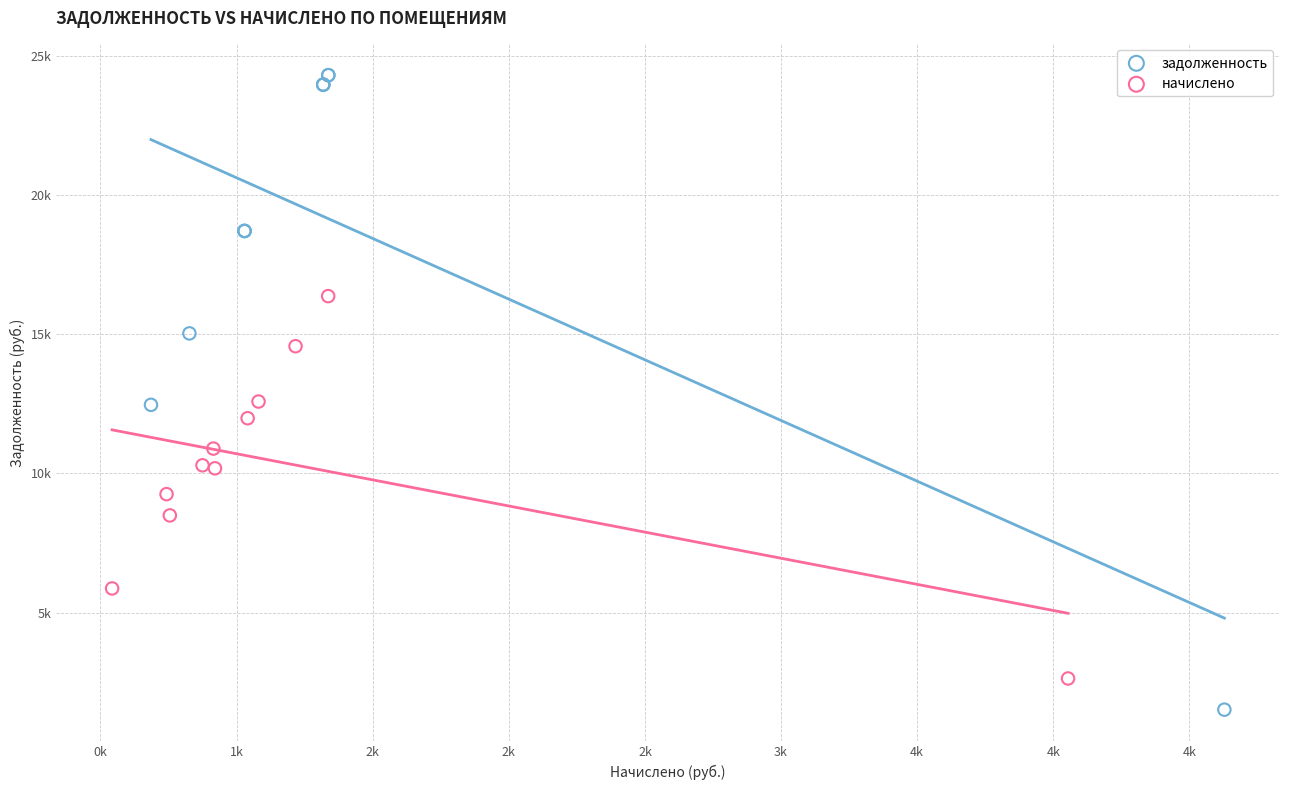

Which series has the largest Y range (max minus min)?

задолженность